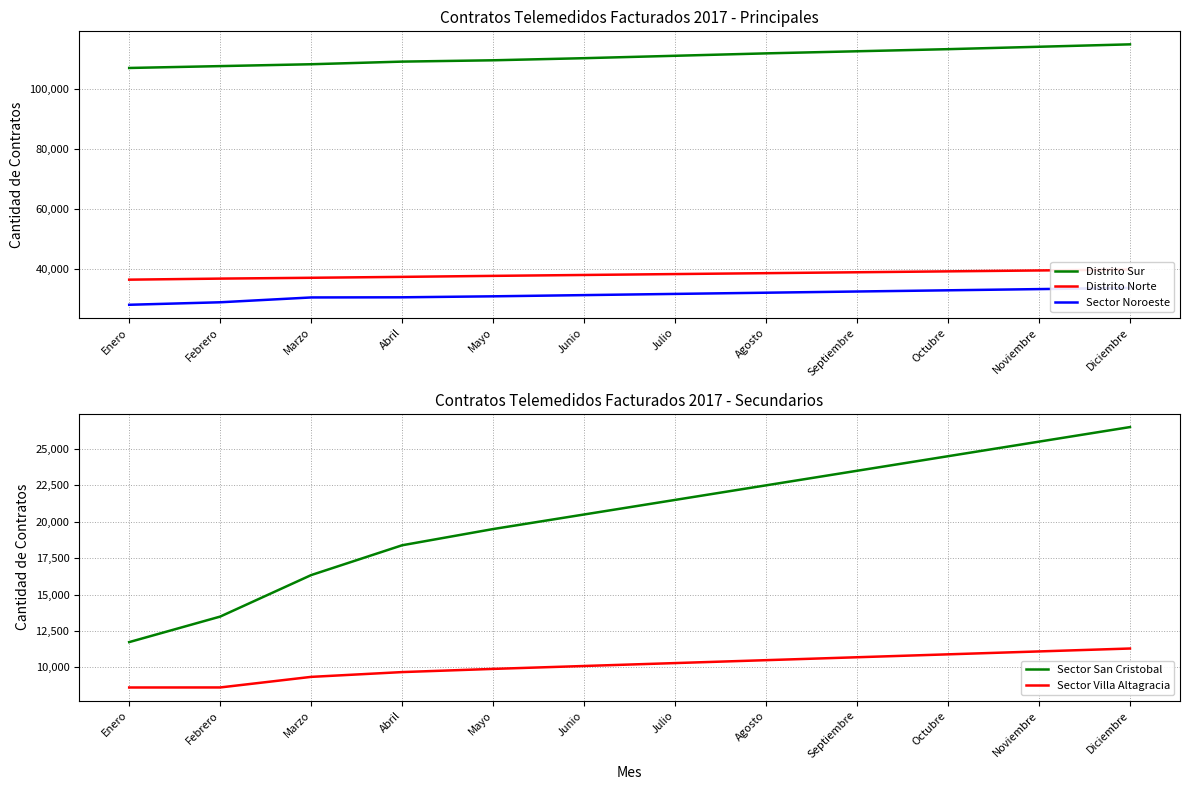

At which label does Distrito Sur first exceed 111000?

Agosto